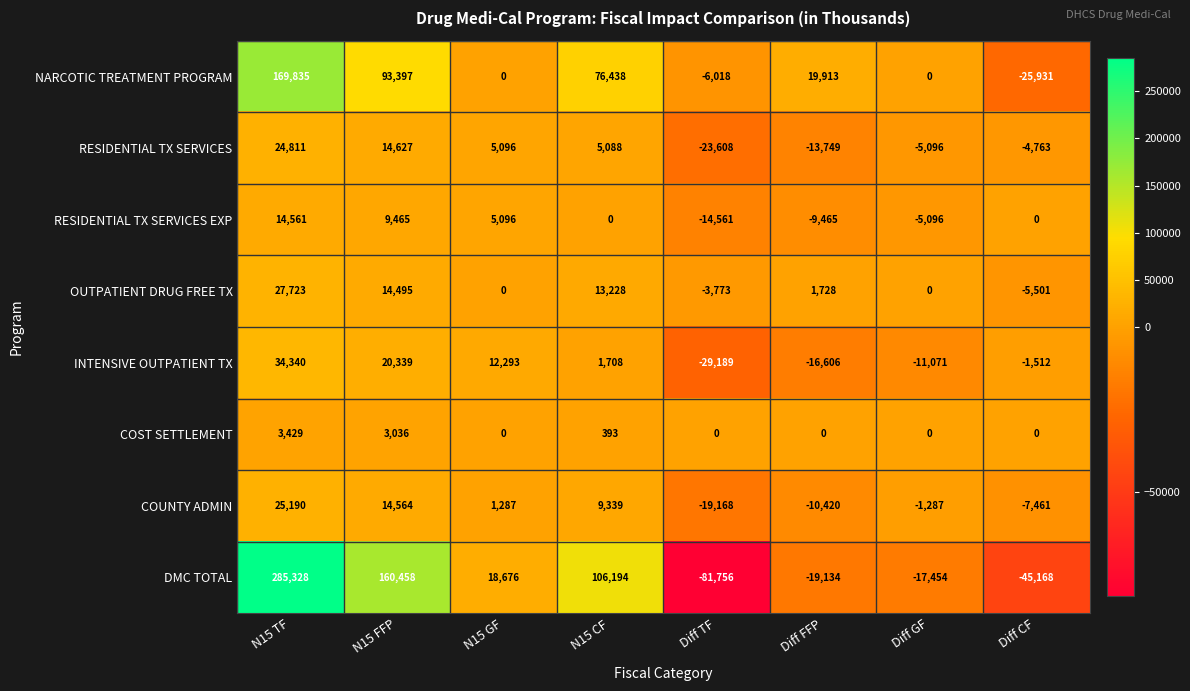

What is the difference between the highest and lowest values at Diff TF?

81756